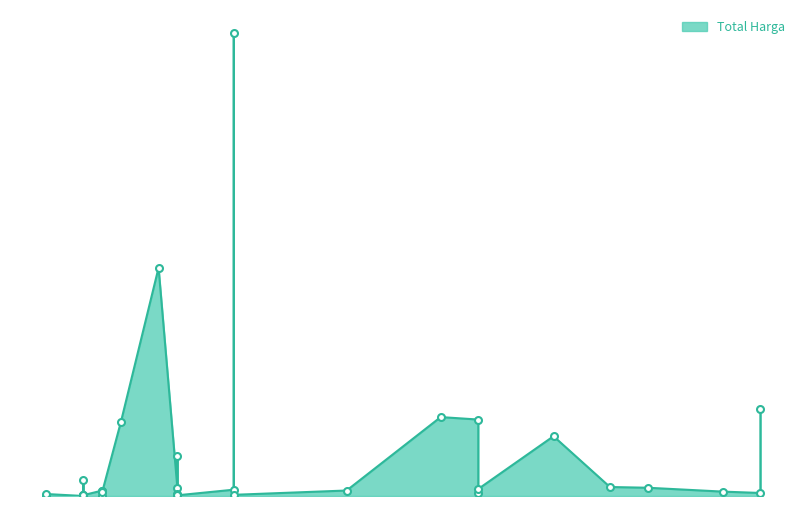

What is the change in value from 2021-11-08 to 2021-11-22?

+443269960